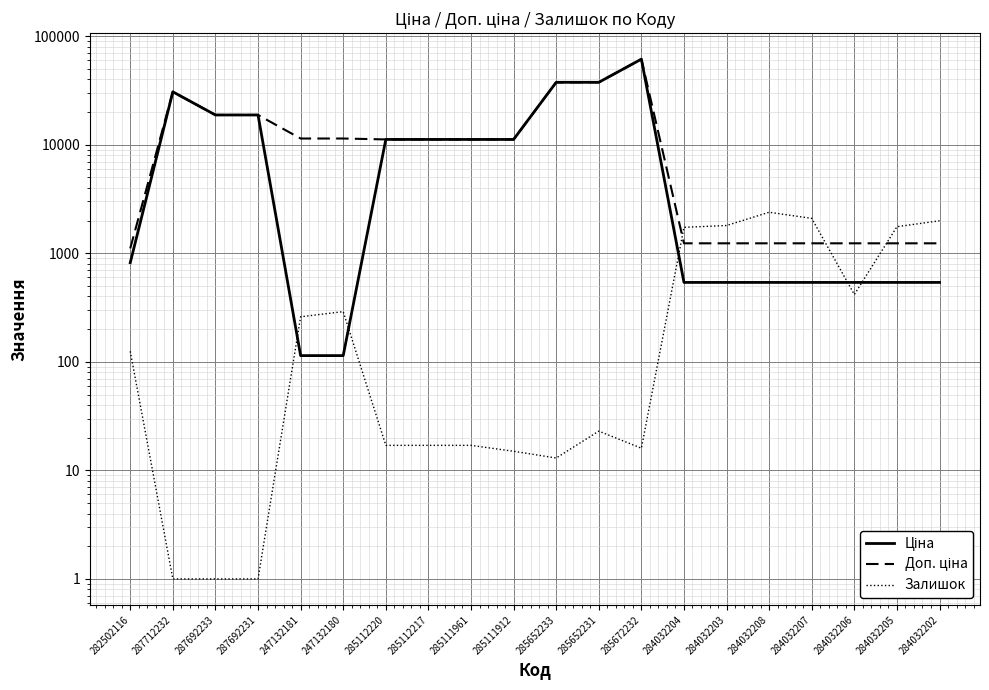

What is the difference between the Доп. ціна values at 285652231 and 285111912?

26405.5